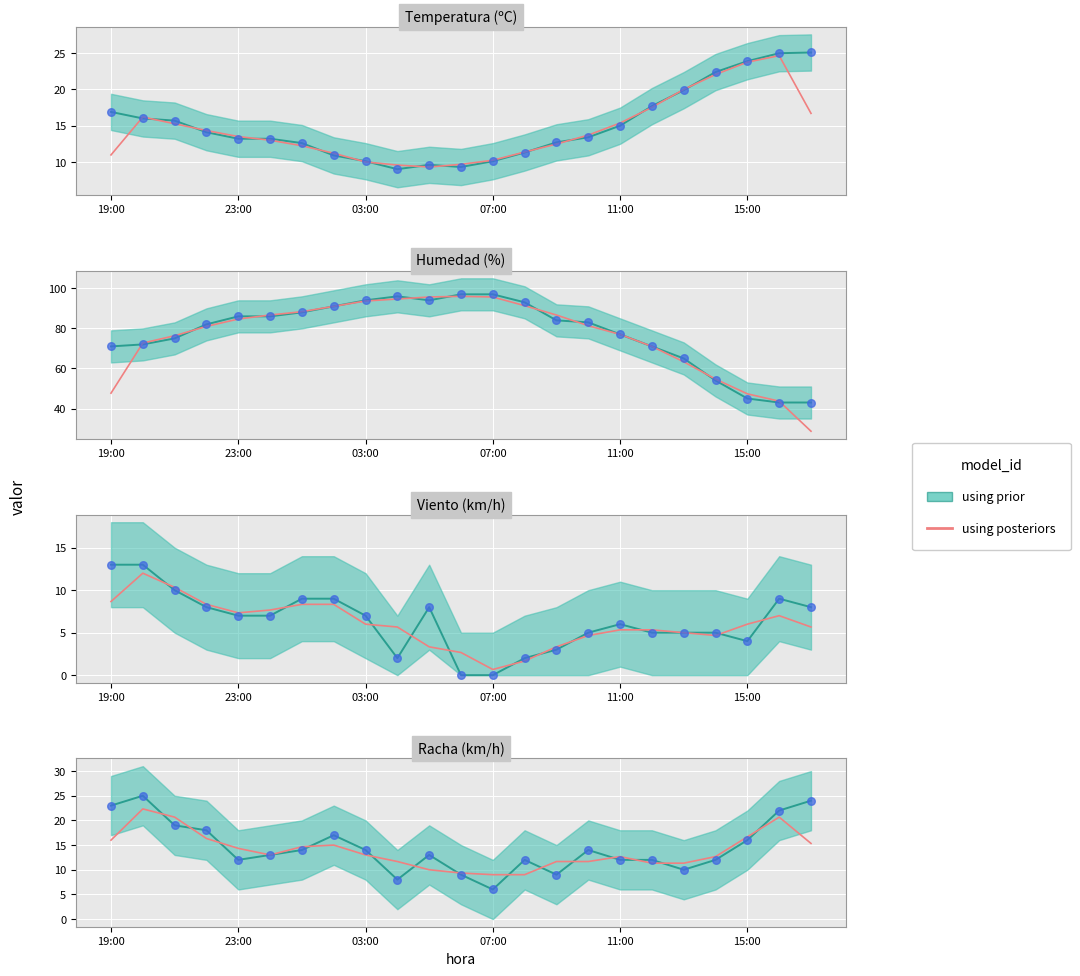

Between 9 and 22, which is larger?

22